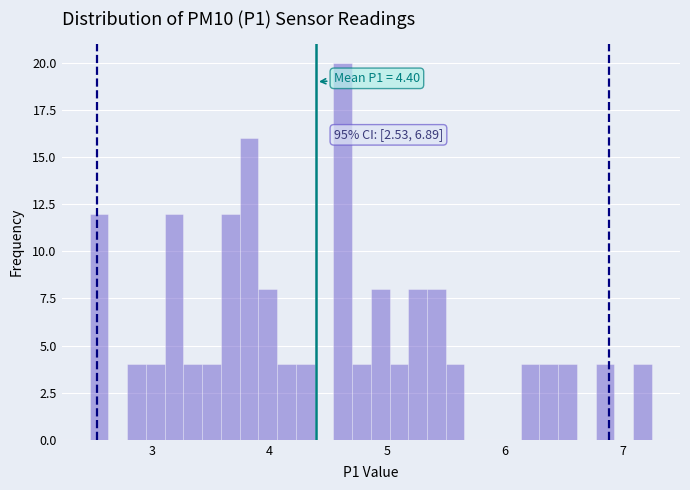

Around what value on the x-axis is the tallest bar? Give the approximate position of its centre, as read against the axis.

4.6